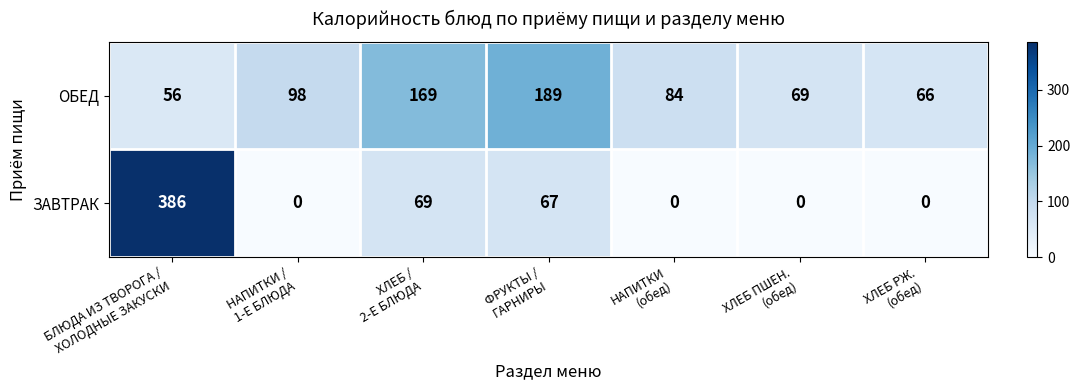

What is the difference between the maximum and second lowest values in the ЗАВТРАК series?

386